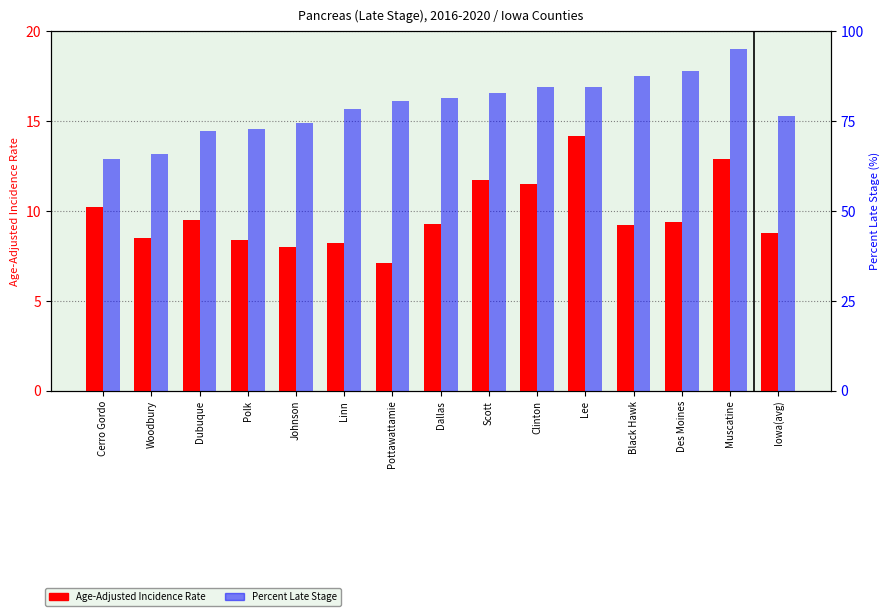

What is the lowest value of the Age-Adjusted Incidence Rate series?

7.1